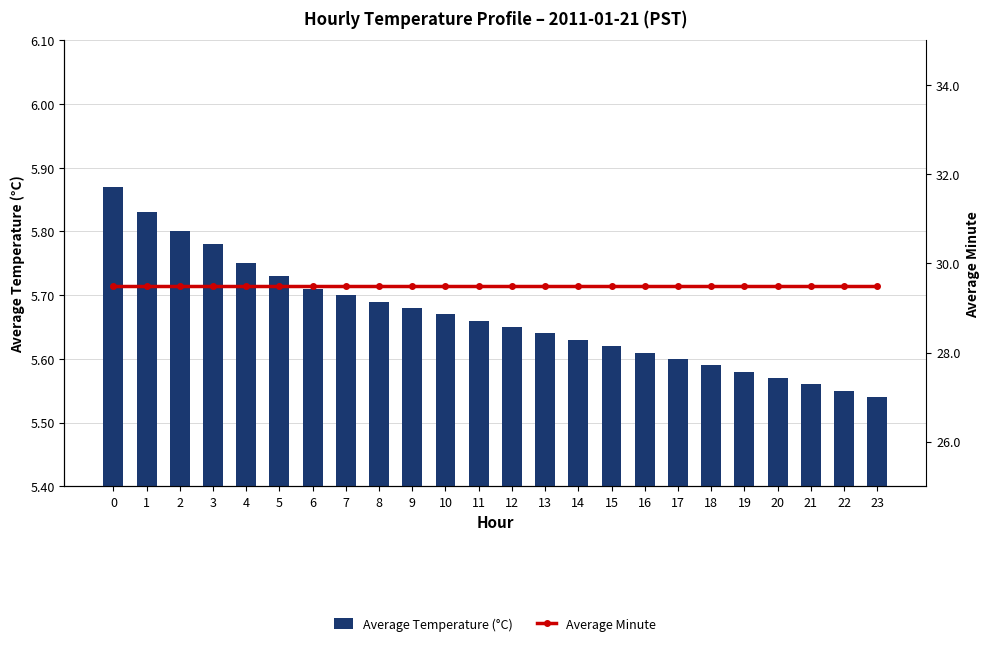

List the series in order of their overall mean, lowest first.

Average Temperature (°C), Average Minute